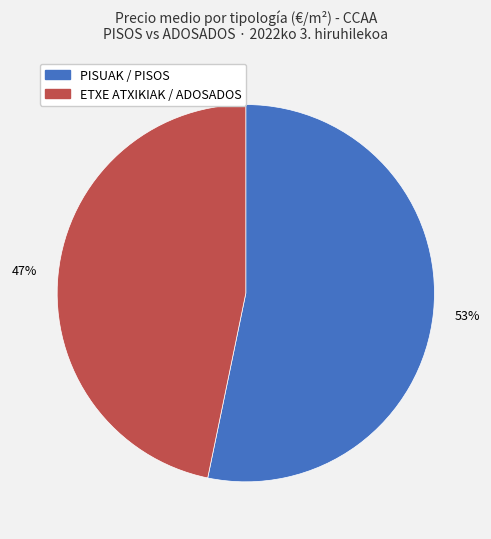

Is there a majority slice in this chart?

Yes